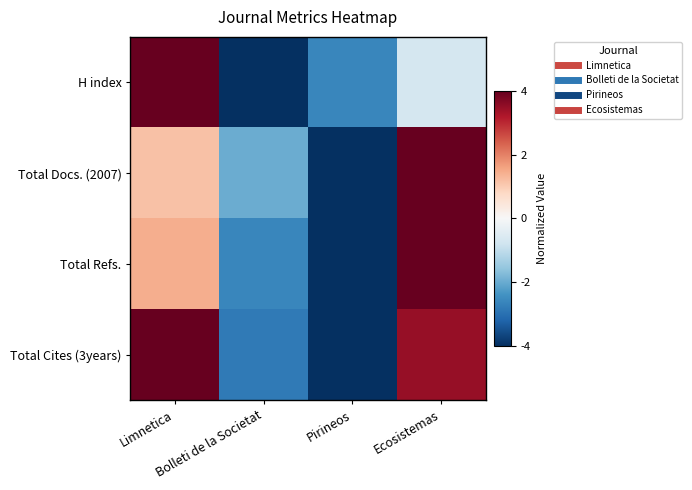

At which category is the sum across all series the highest?

Ecosistemas